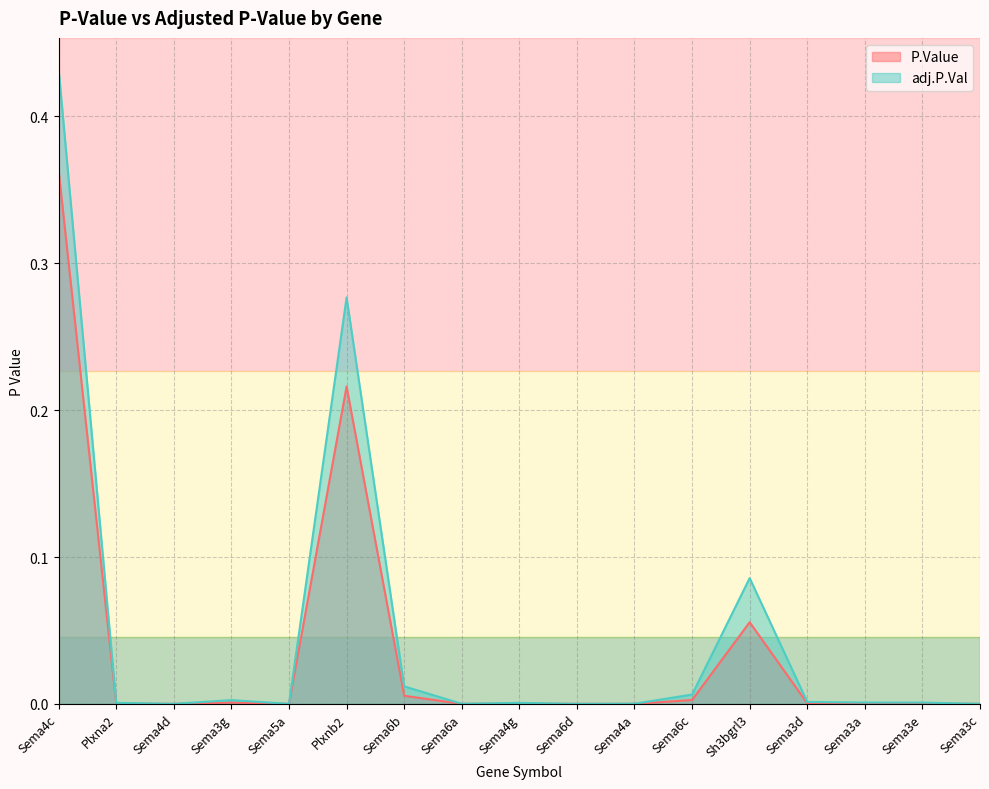

Reading left to right, transcribe all the data shown in this chart.

P.Value: 0.4	0.0	0.0	0.0	0.0	0.2	0.0	0.0	0.0	0.0	0.0	0.0	0.1	0.0	0.0	0.0	0.0
adj.P.Val: 0.4	0.0	0.0	0.0	0.0	0.3	0.0	0.0	0.0	0.0	0.0	0.0	0.1	0.0	0.0	0.0	0.0